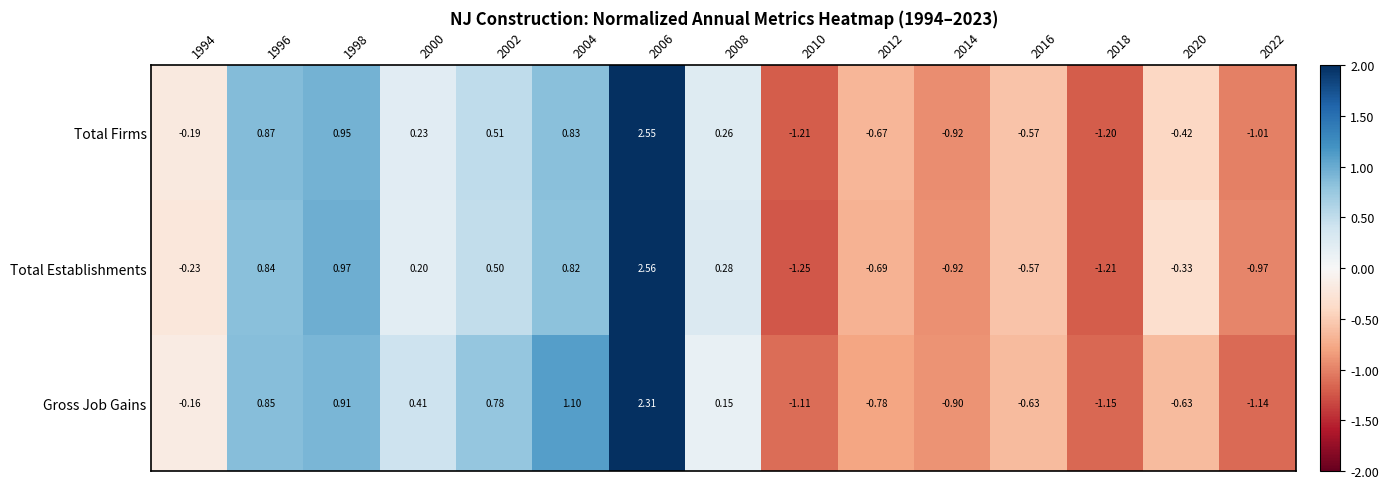

What is the smallest value displayed?

-1.2